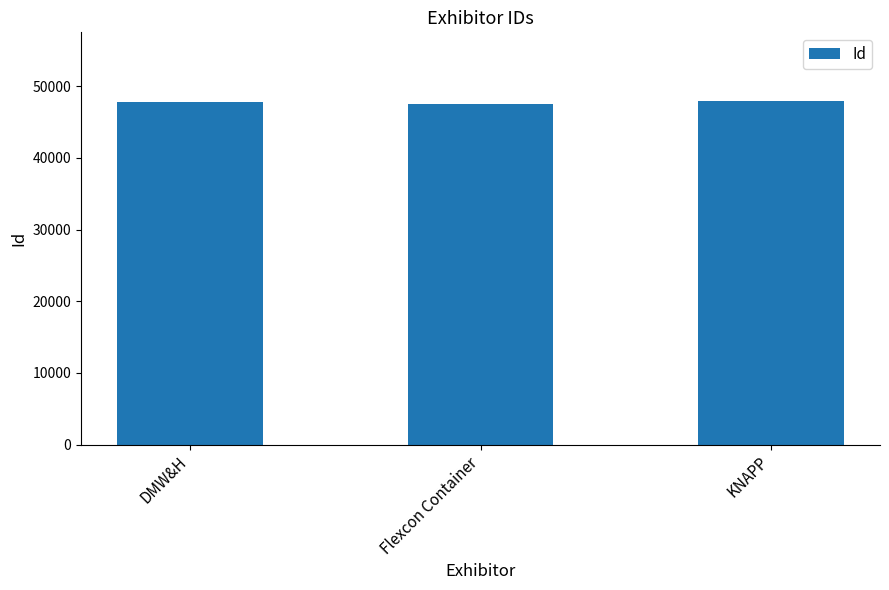

What is the label of the 2nd bar from the left?

Flexcon Container